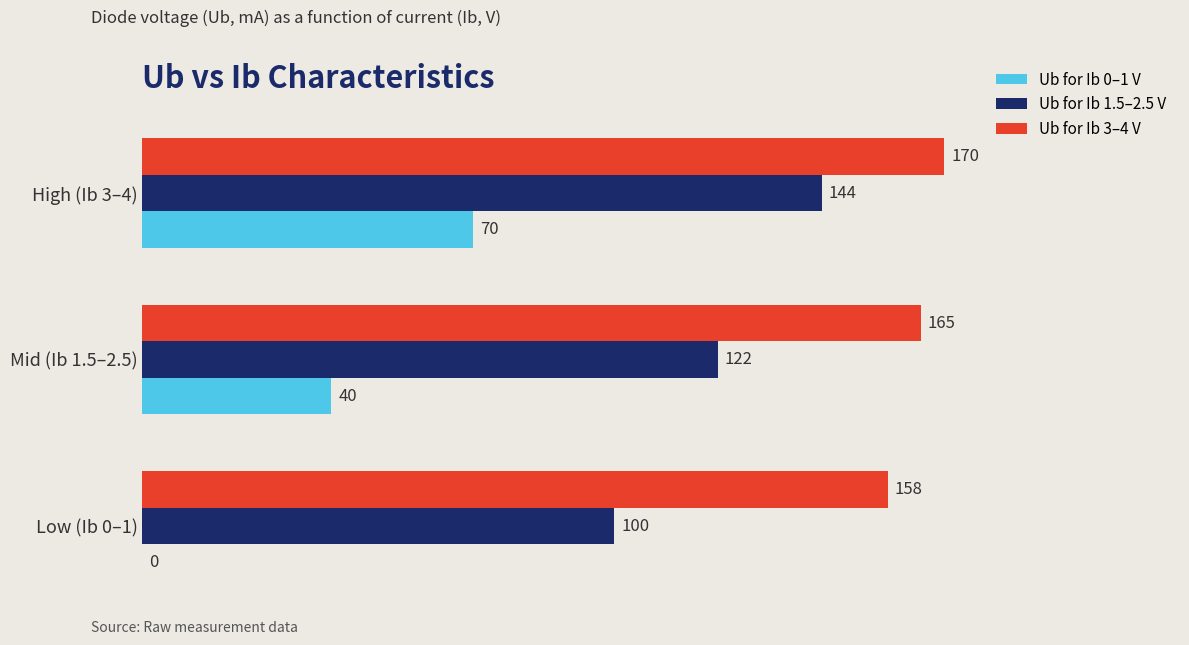

Between Low (Ib 0–1) and High (Ib 3–4), which series saw the biggest shift?

Ub for Ib 0–1 V